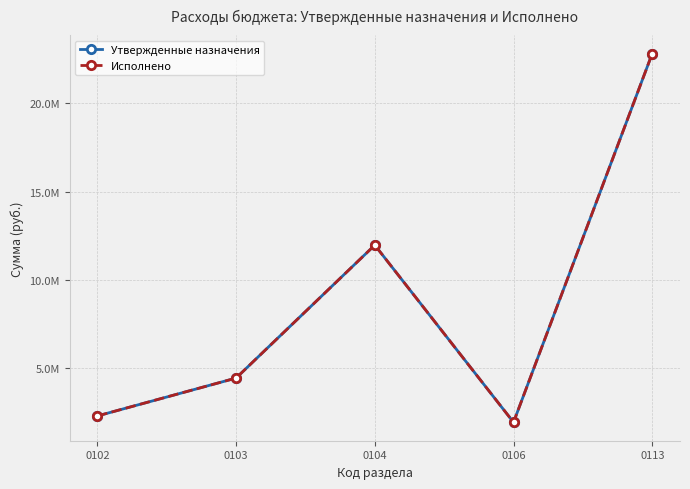

What is the maximum value for Исполнено?

22824982.1